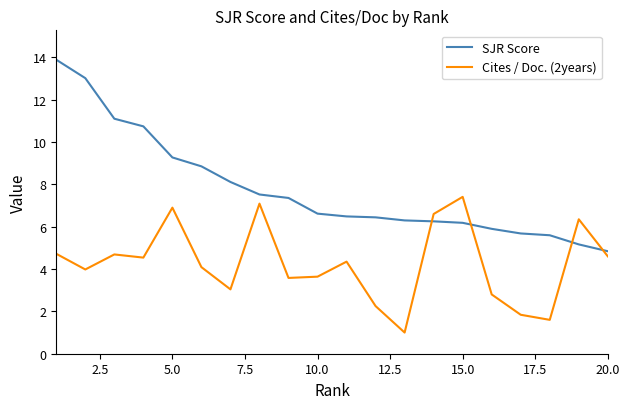

What is the minimum value for Cites / Doc. (2years)?

1.0